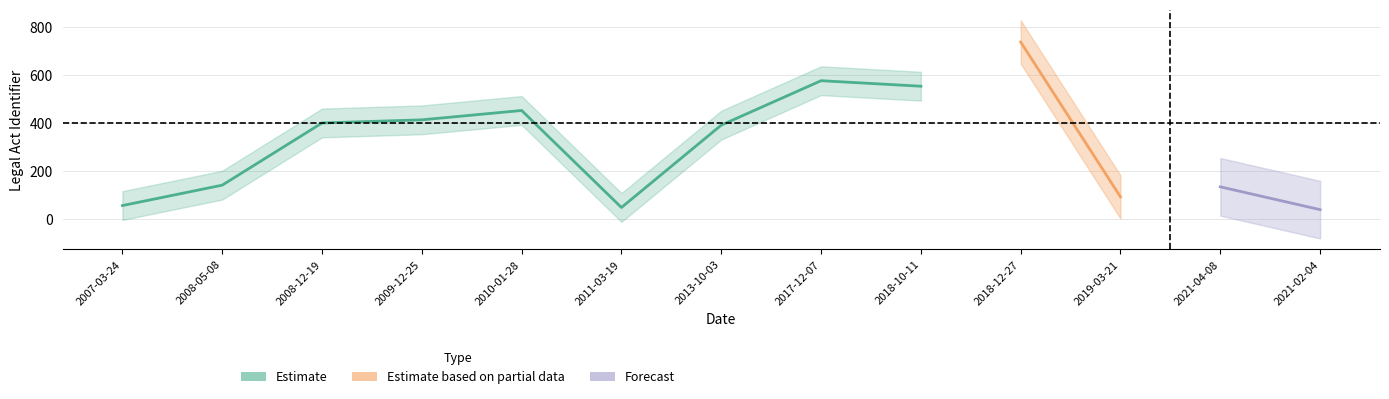

What is the label of the 11th point from the left?

2019-03-21